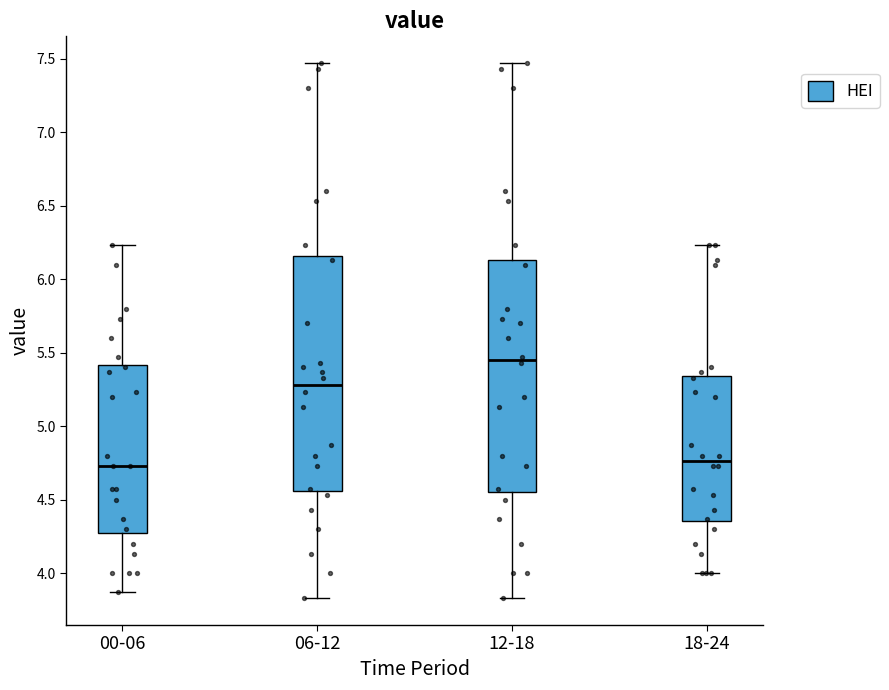

Where is the lower edge of the box for 00-06 on the y-axis? The values are not printed on the chart, so give them approximately, as read against the axis.

4.30